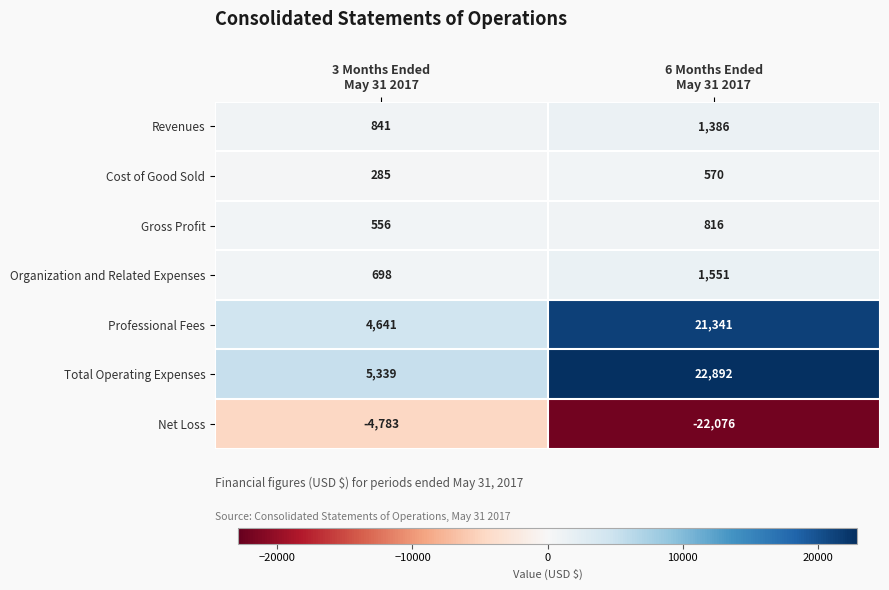

Rank the series at 6 Months Ended
May 31 2017 from lowest to highest value.

Net Loss, Cost of Good Sold, Gross Profit, Revenues, Organization and Related Expenses, Professional Fees, Total Operating Expenses